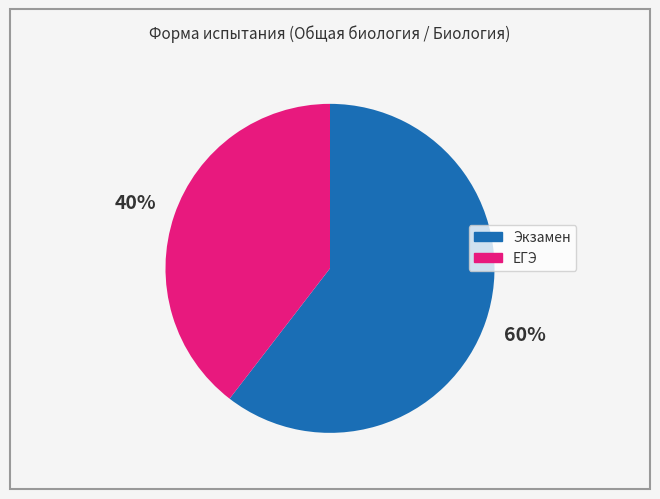

The ЕГЭ slice represents 29% of the pie. True or false?

False